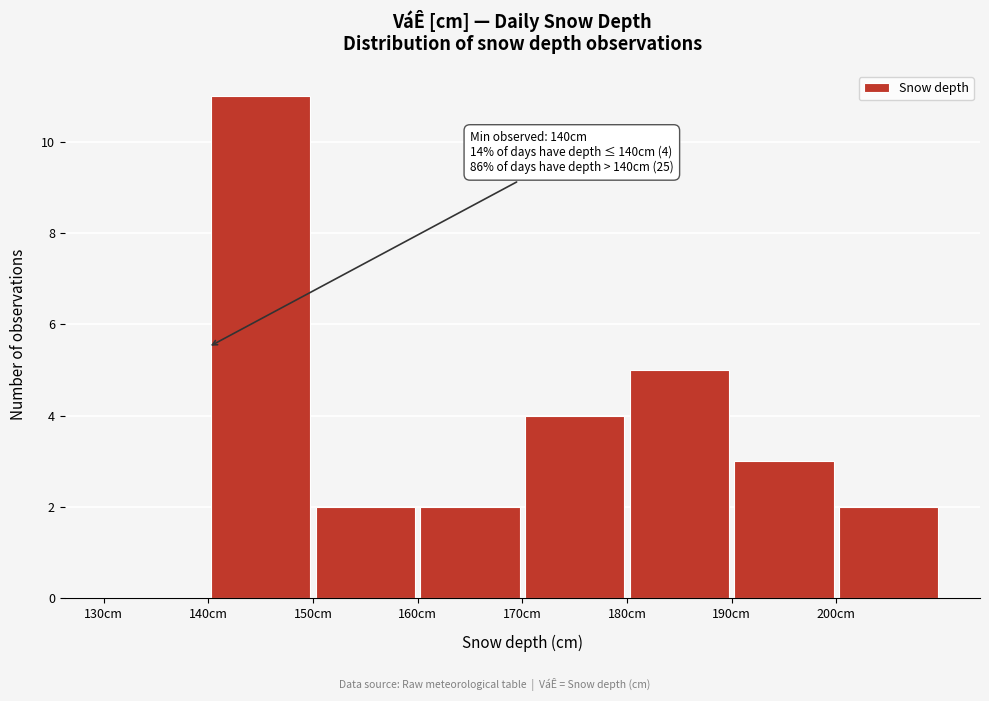

Which range on the x-axis has the tallest bar?

140 to 150